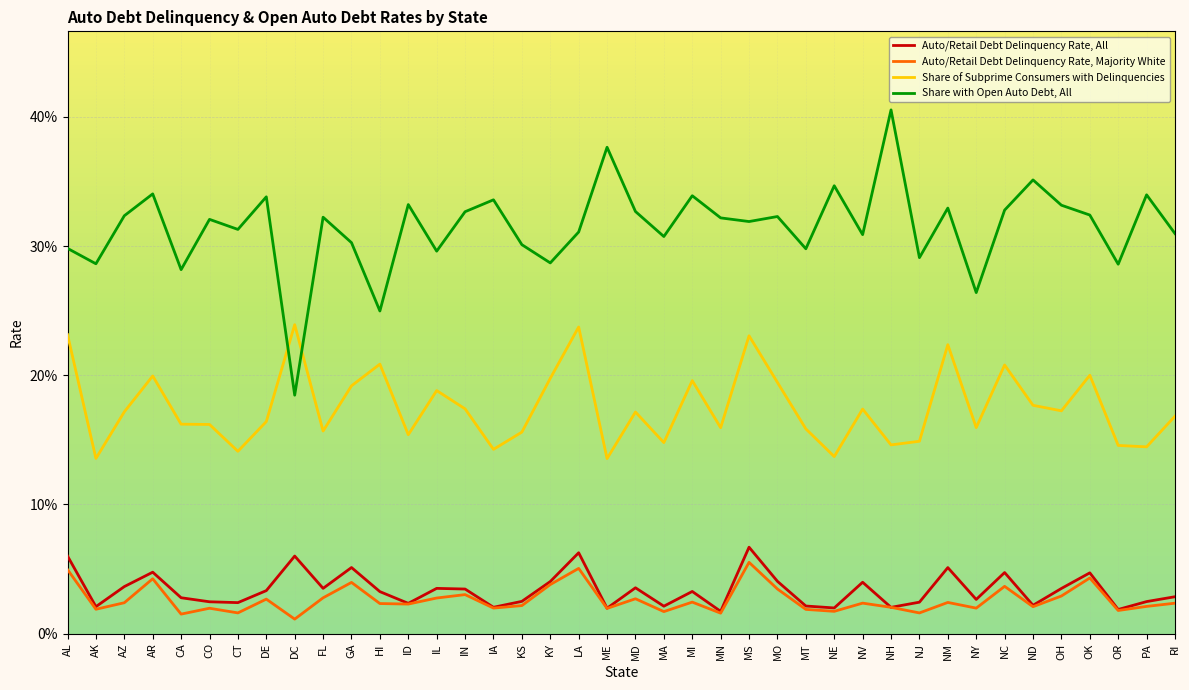

What are all the series names shown in the legend?

Auto/Retail Debt Delinquency Rate, All, Auto/Retail Debt Delinquency Rate, Majority White, Share of Subprime Consumers with Delinquencies, Share with Open Auto Debt, All